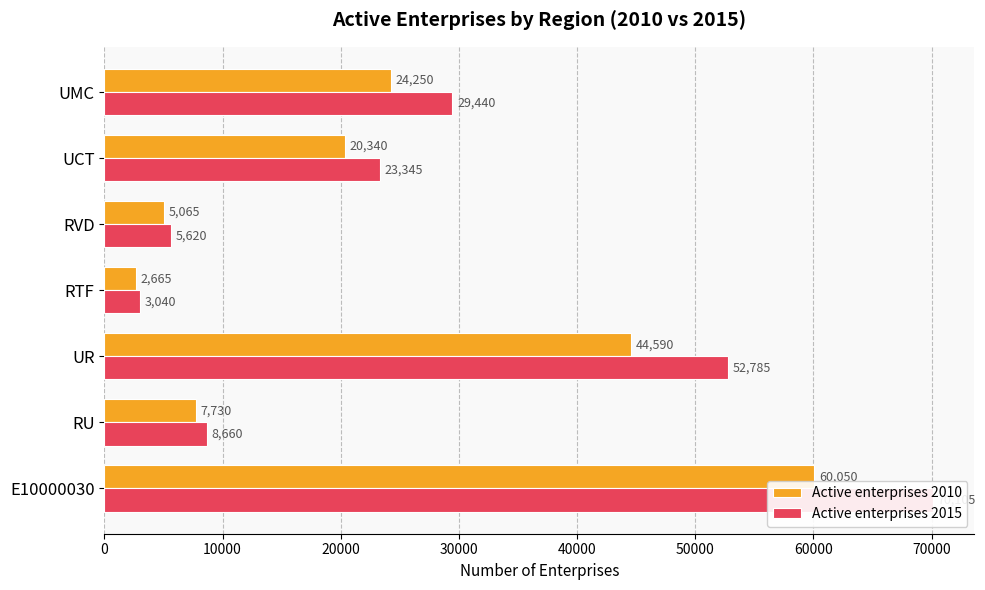

Are the bars grouped side by side (vs. stacked)?

Yes